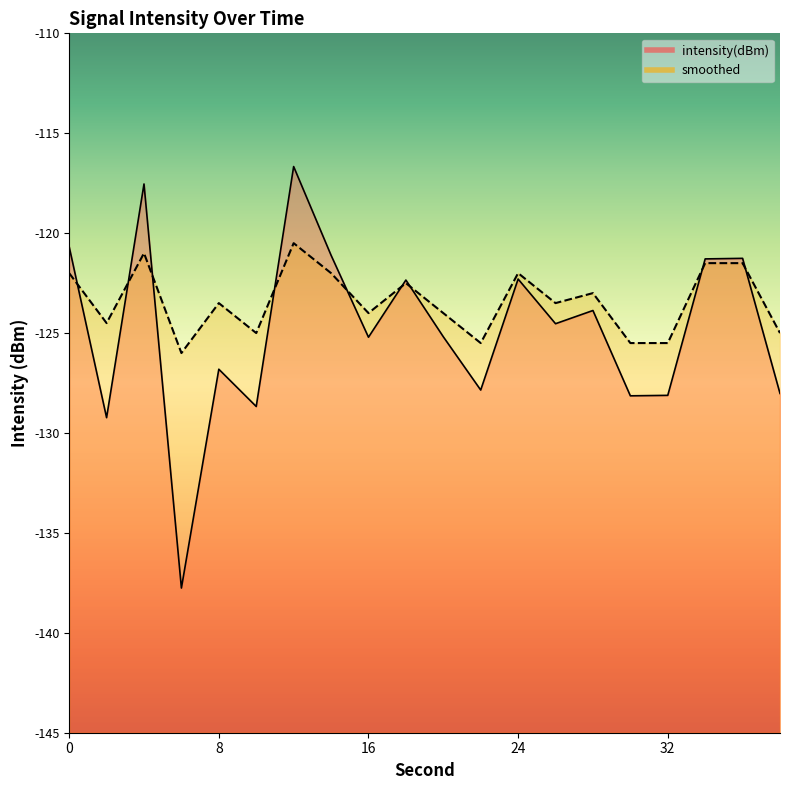

Rank the categories by smoothed value from highest to lowest.

12, 4, 34, 36, 0, 14, 24, 18, 28, 8, 26, 16, 20, 2, 10, 38, 22, 30, 32, 6